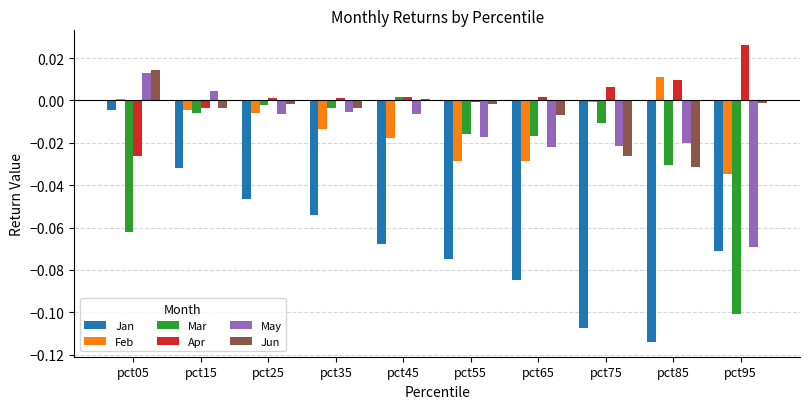

Which series changed the most between pct45 and pct65?

Mar